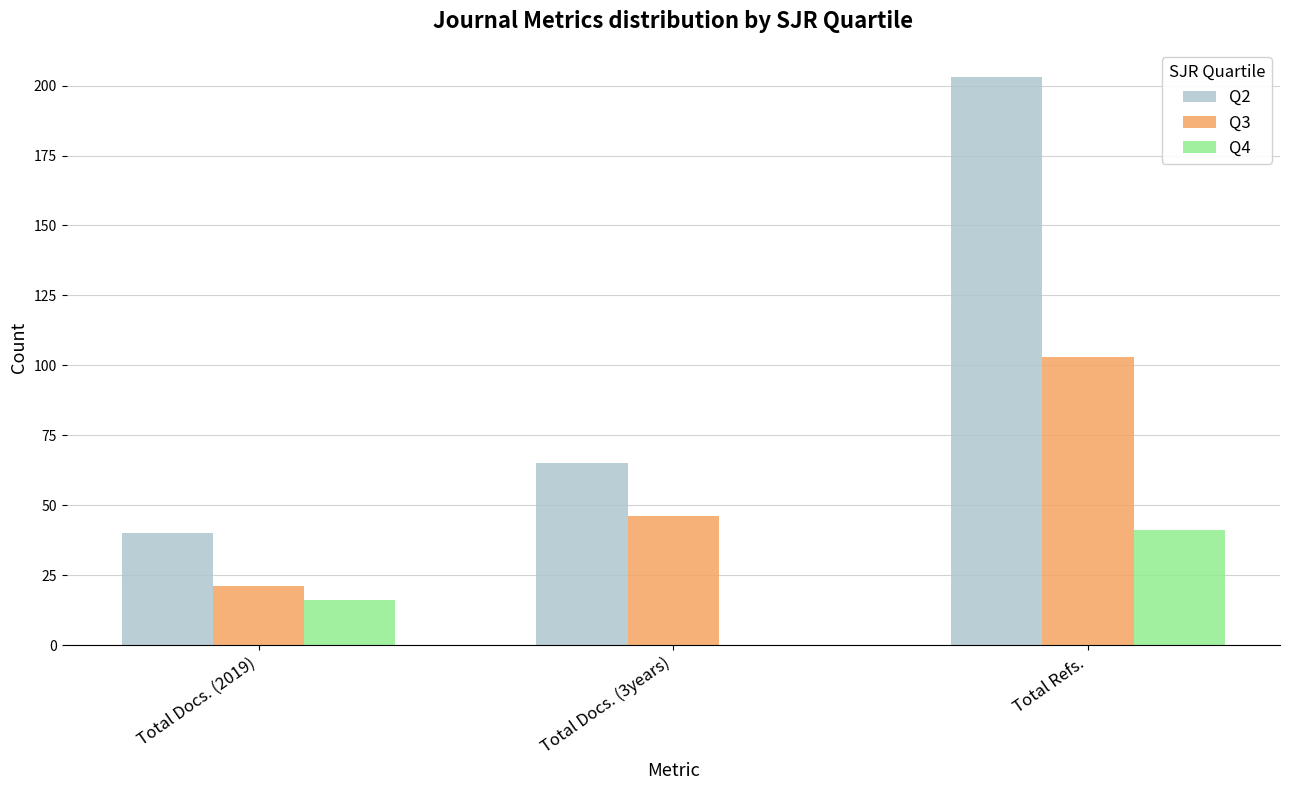

Count the Q3 values in the range 21 to 103.

3